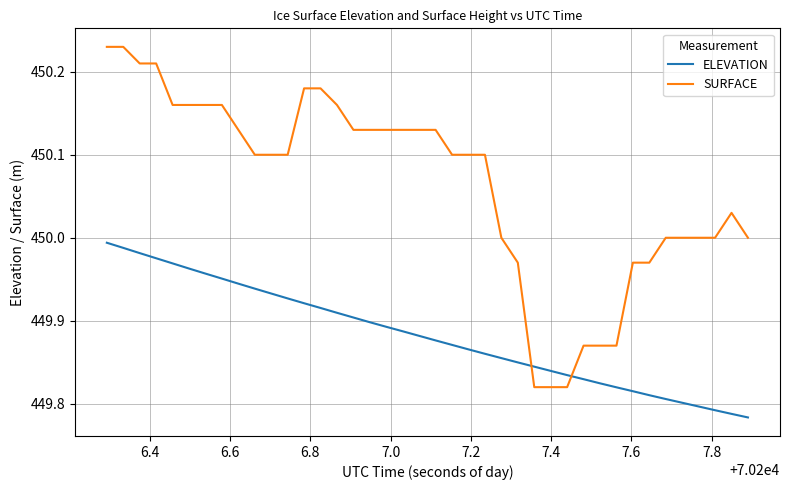

Which series has the largest range (max minus min)?

SURFACE